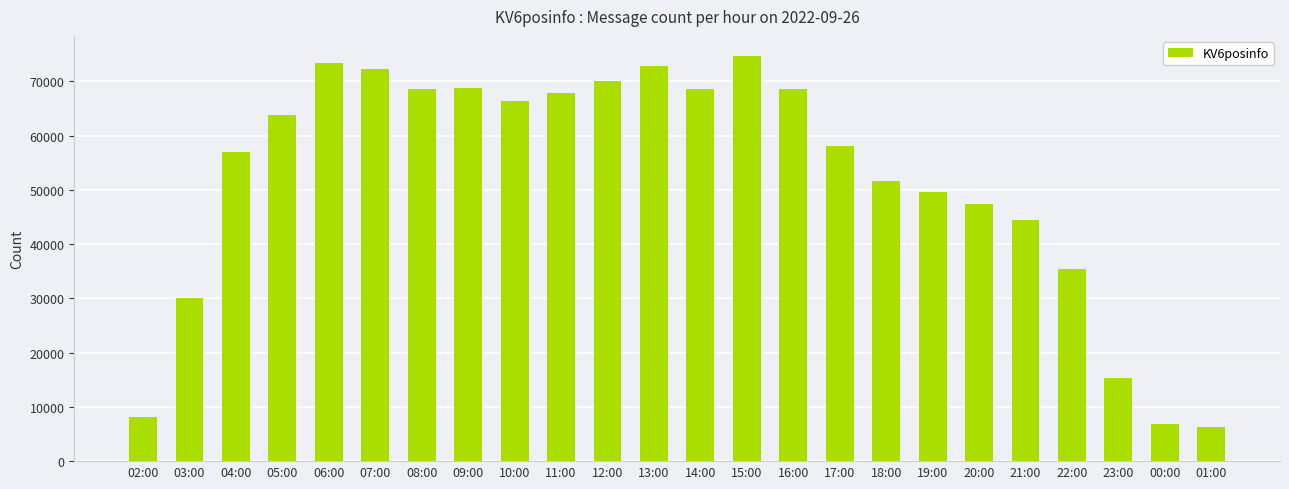

What is the label of the 13th bar from the left?

14:00